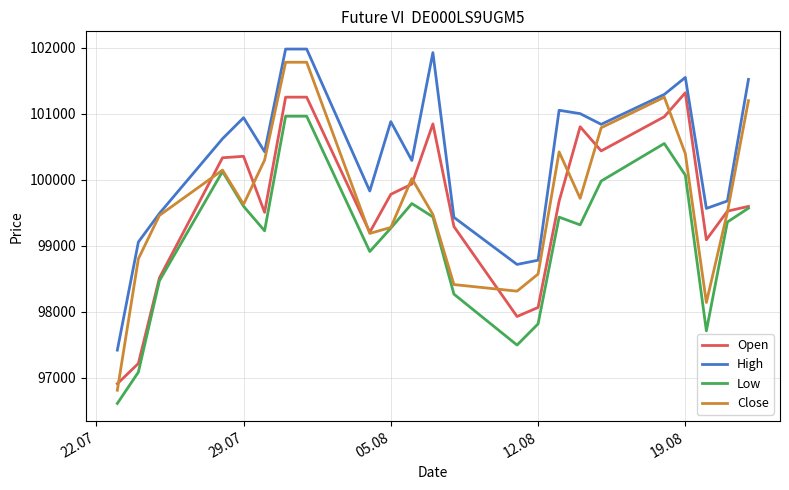

What is the highest value of the Close series?

101779